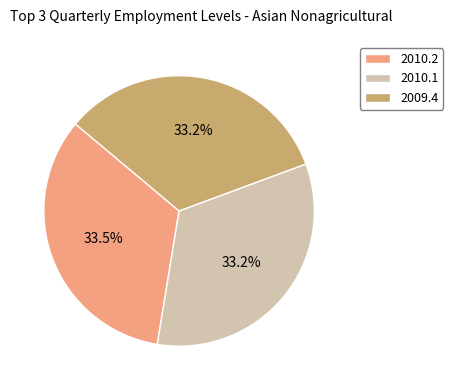

Approximately how many times larger is the value at 2010.2 compared to 2010.1?

1.0